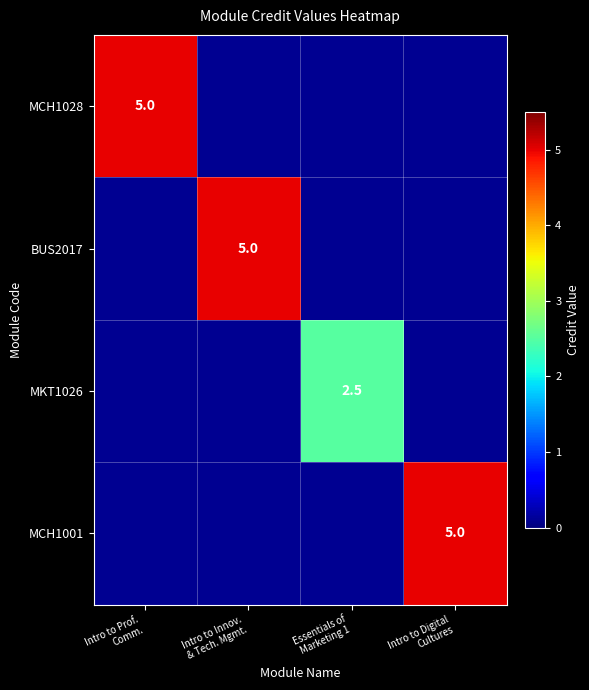

What is the approximate value of MCH1001 at Intro to Digital Cultures?

5.0